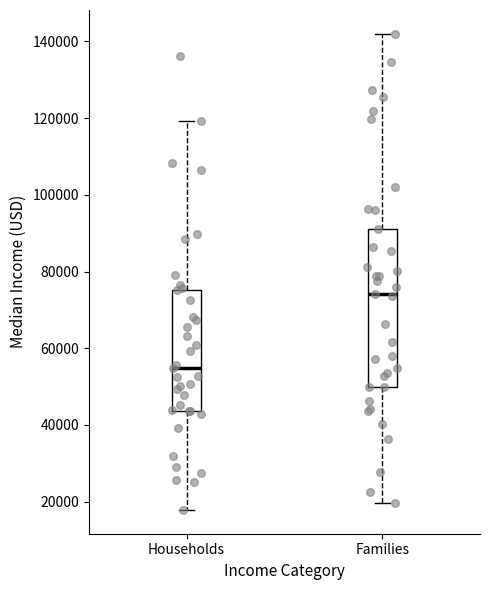

Which box has the lowest median line?

Households